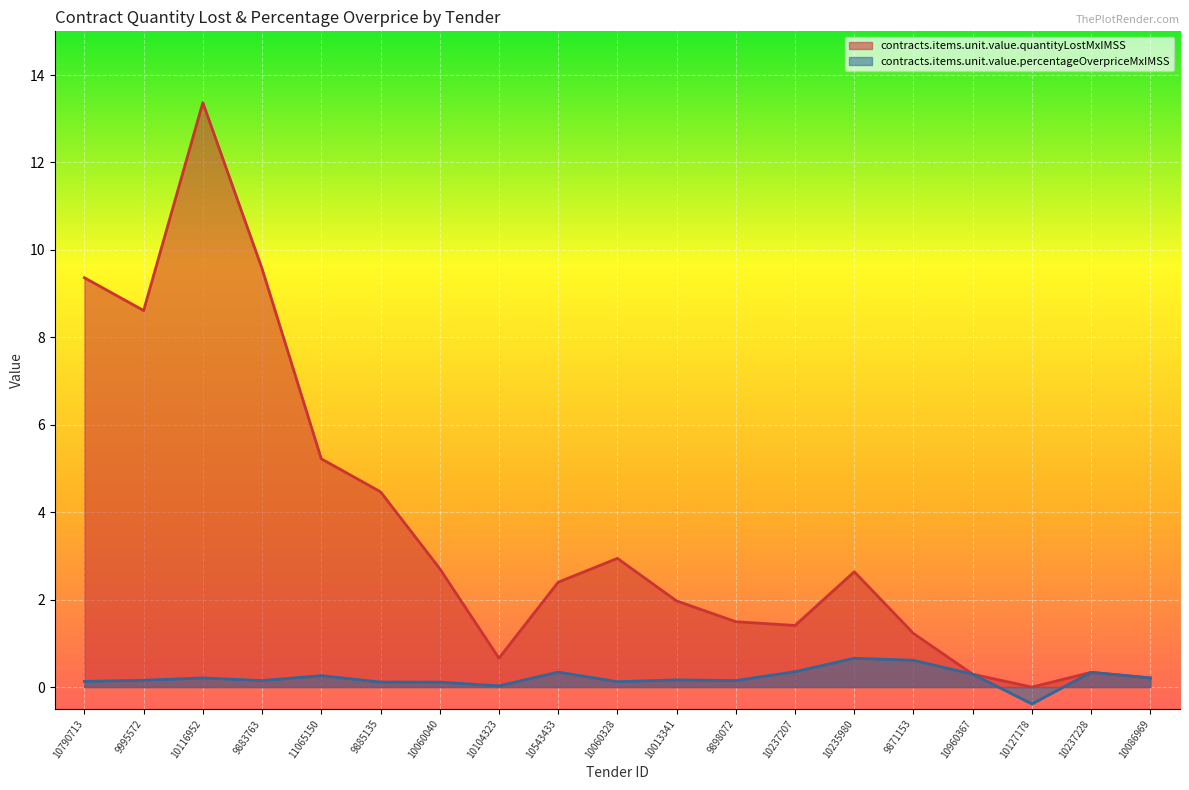

Which series has the largest total across all categories?

contracts.items.unit.value.quantityLostMxIMSS